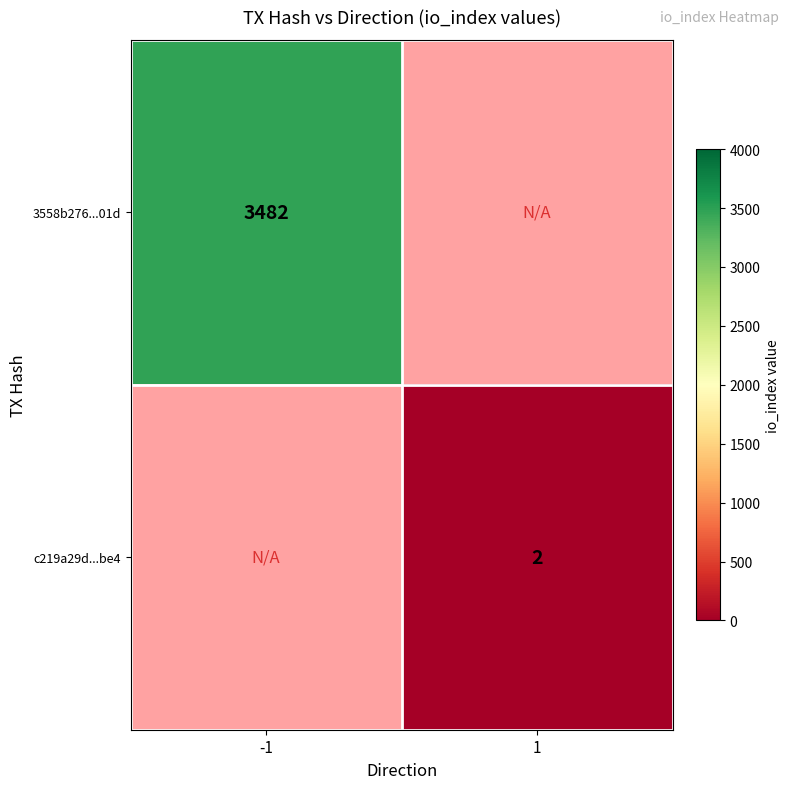

True or false: 3558b276...01d has a value of 966 at -1.

False